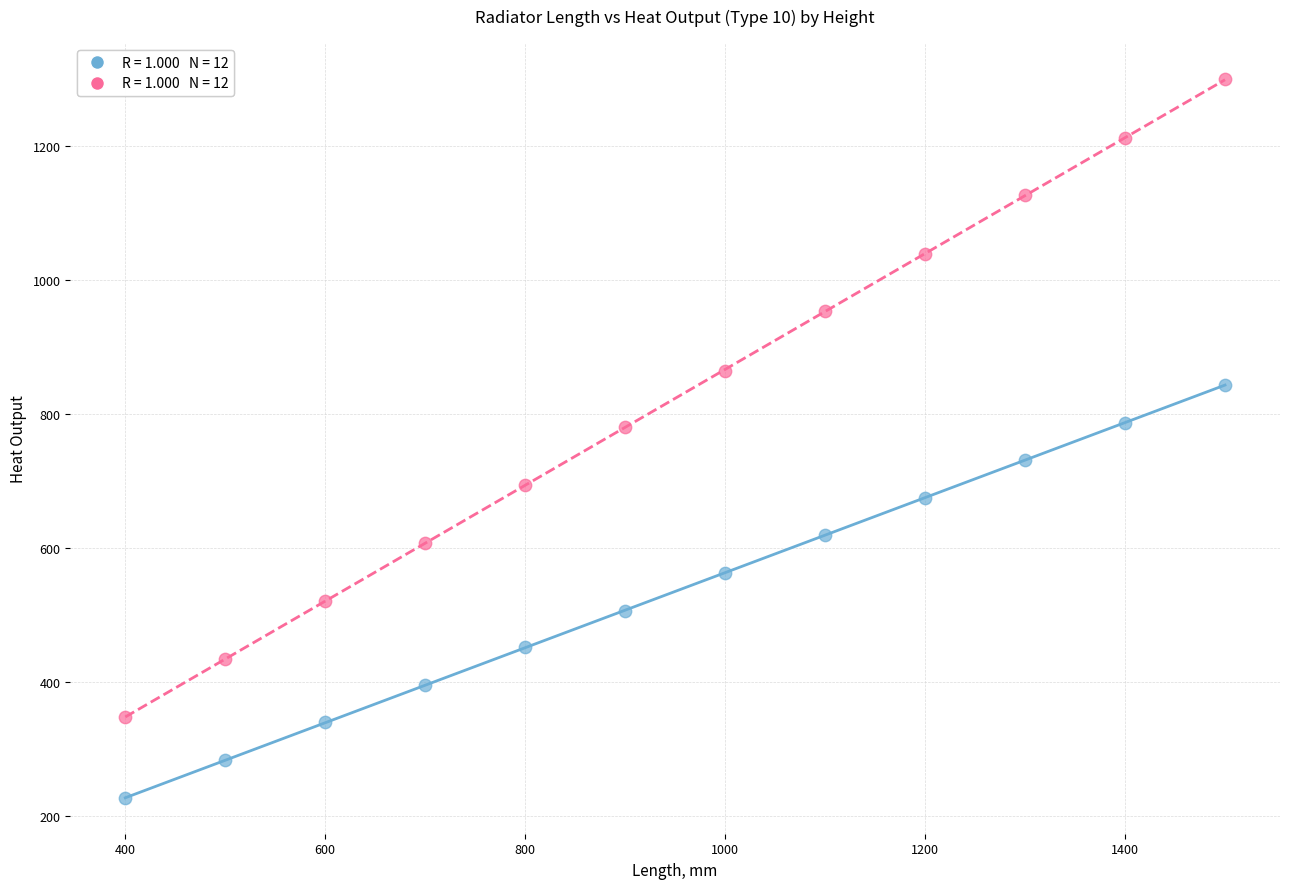

Across all data points, what is the range of X values (max minus min)?

1100.0